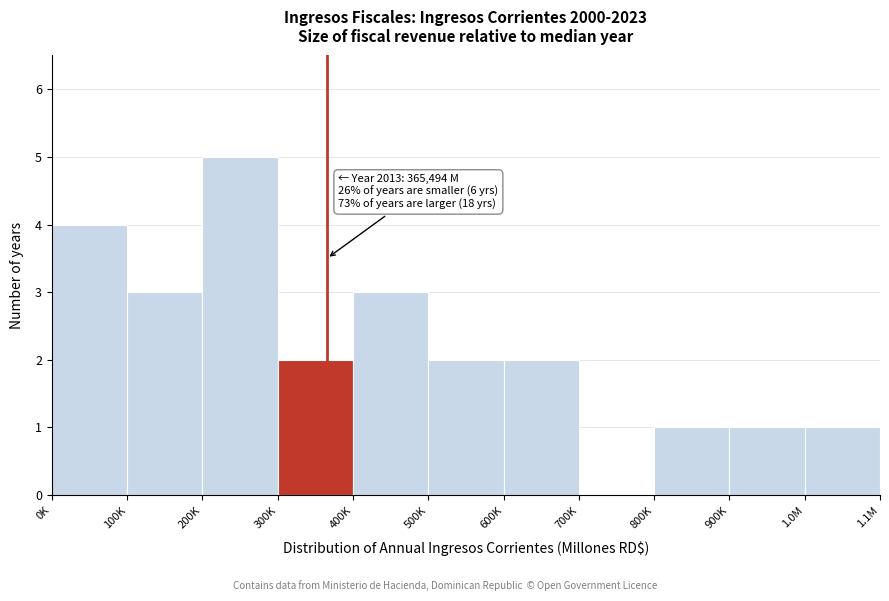

Reading left to right, list all the values displayed in this chart.

0K=4	100K=3	200K=5	300K=2	400K=3	500K=2	600K=2	700K=0	800K=1	900K=1	1.0M=1